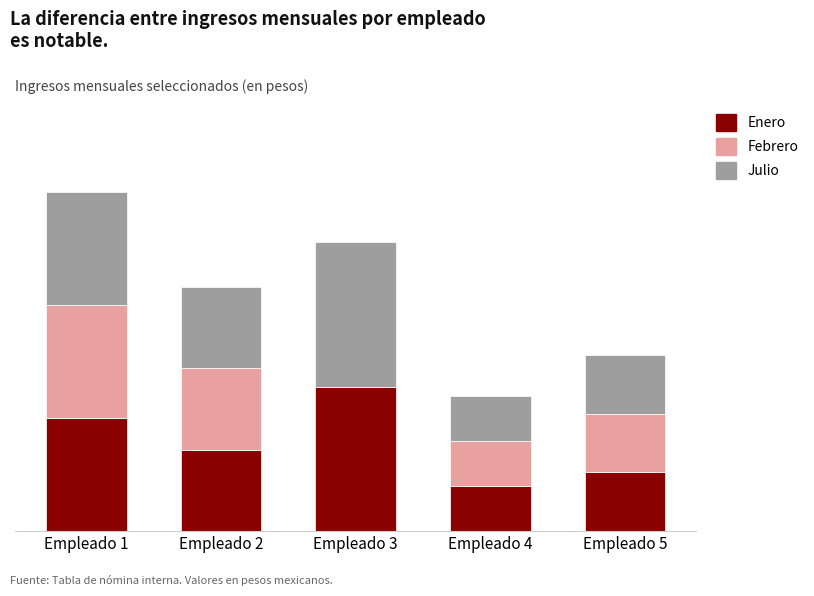

At which label does Julio first exceed 180000?

Empleado 1